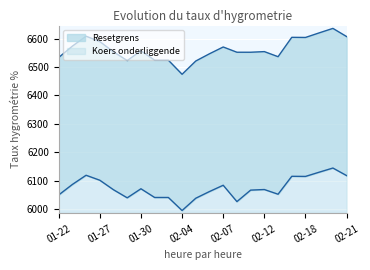

What is the total value across all series at 2025-02-20?

12779.8